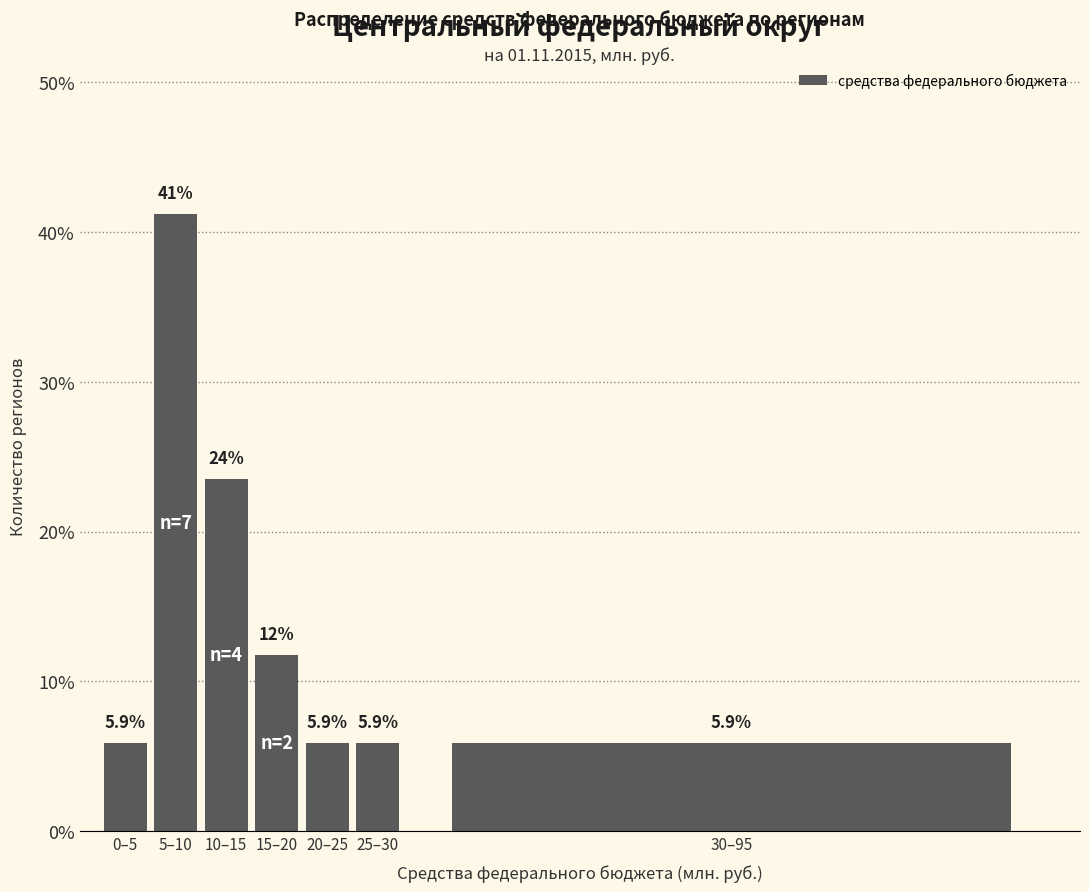

Reading left to right, transcribe all the data shown in this chart.

0–5=5.9	5–10=41.2	10–15=23.5	15–20=11.8	20–25=5.9	25–30=5.9	30–95=5.9